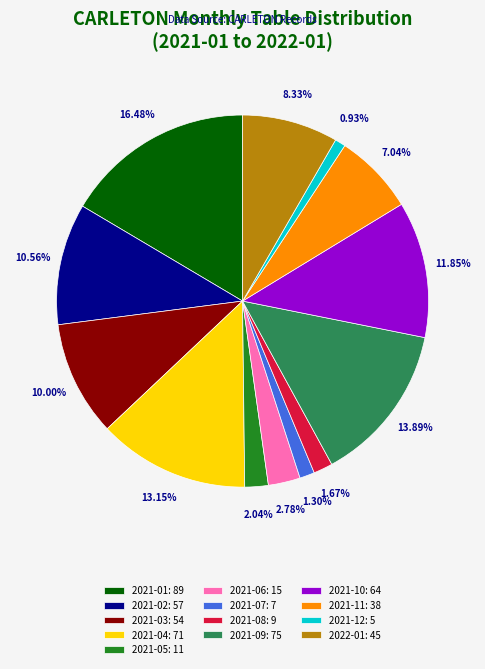

To the nearest percent, what percentage of the pie is 2021-11?

7%